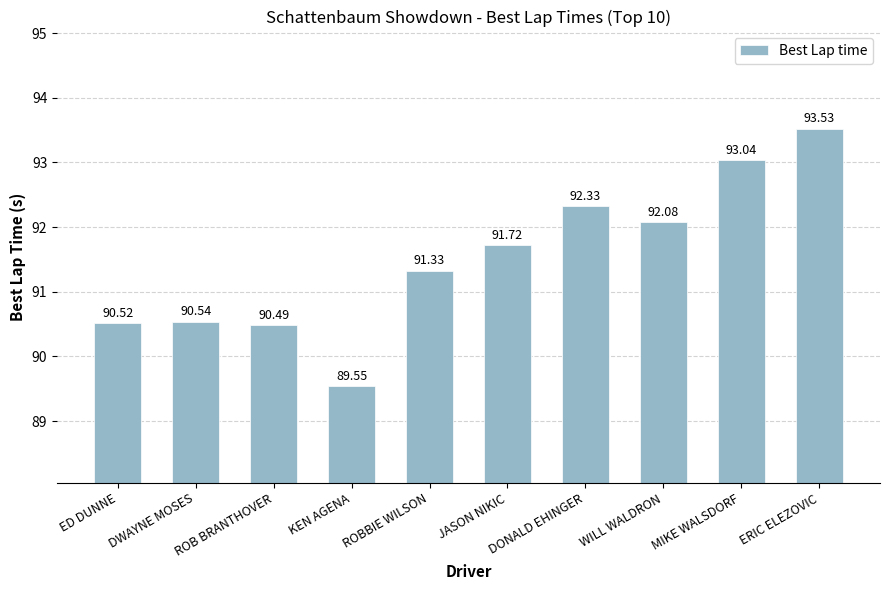

What is the difference between the maximum and minimum values?

4.0